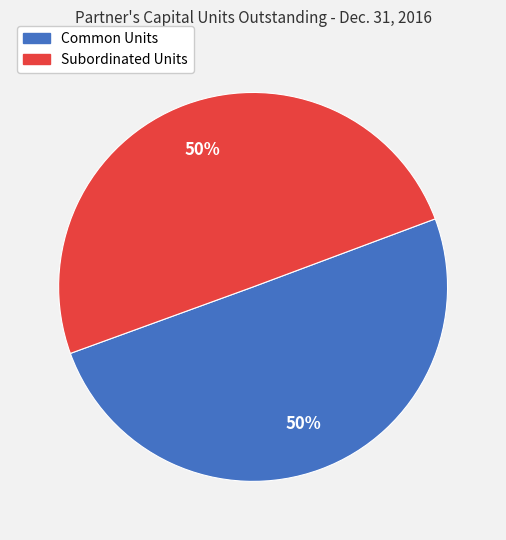

To the nearest percent, what percentage of the pie is Subordinated Units?

50%